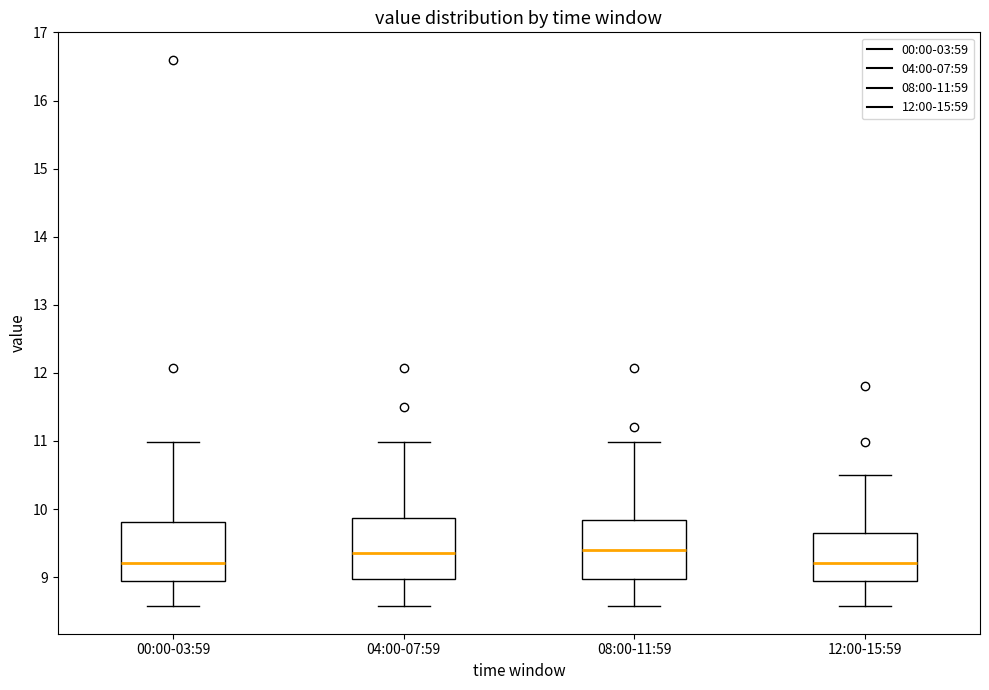

Where does the lower whisker of the box for 08:00-11:59 end on the y-axis? The values are not printed on the chart, so give them approximately, as read against the axis.

8.6